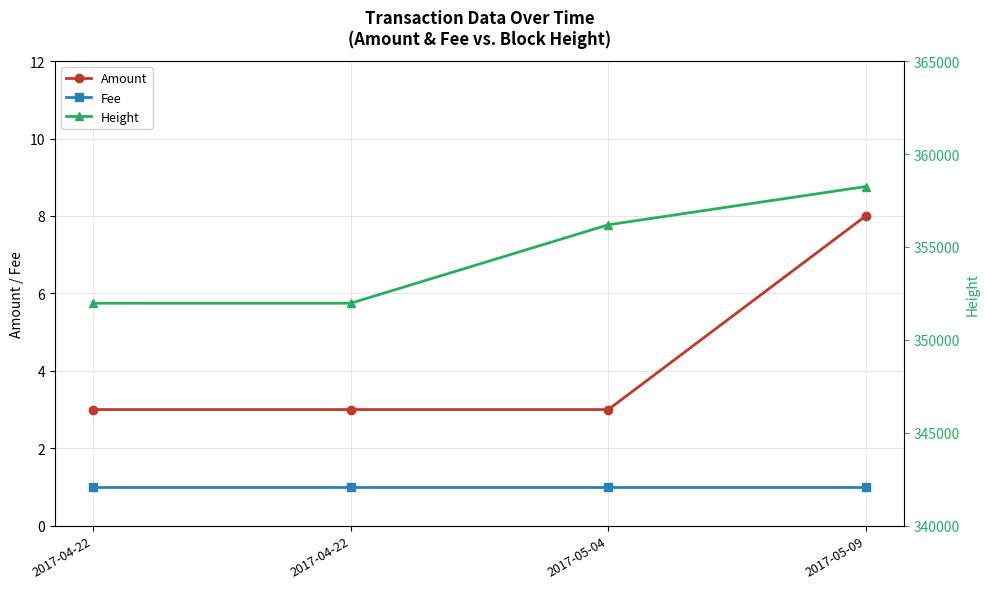

Which series has the largest total across all categories?

Height